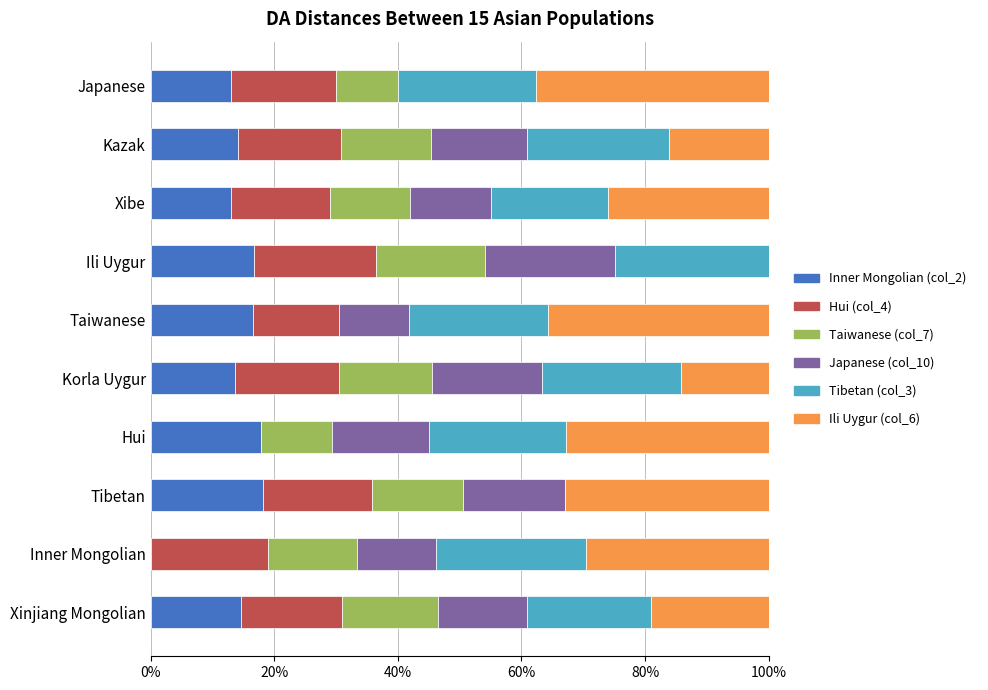

What is the total value across all series at Xibe?

100.0